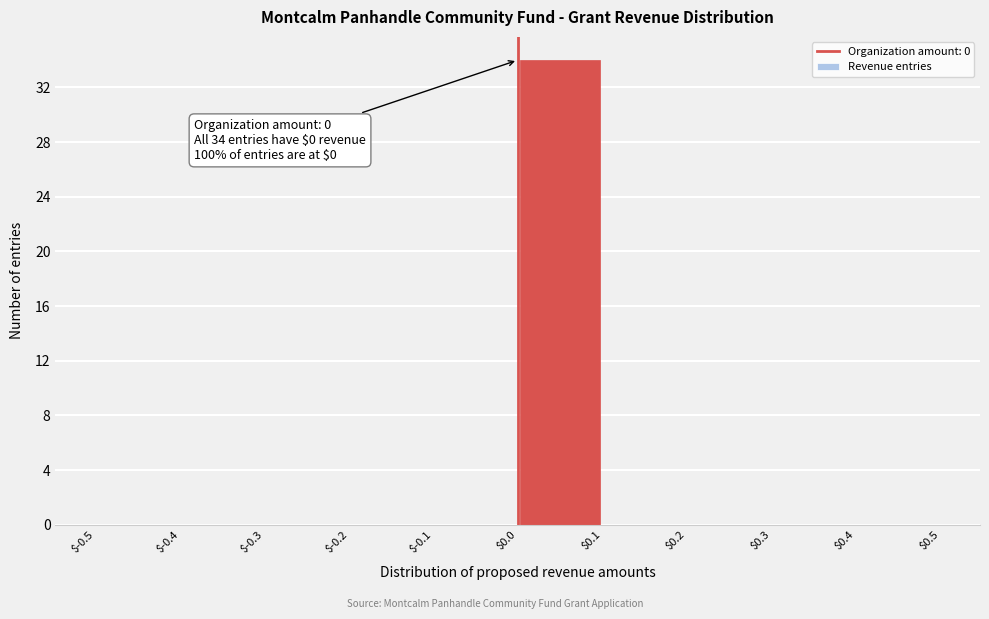

Over which range of the x-axis is the bar tallest?

$0.0 to $0.1